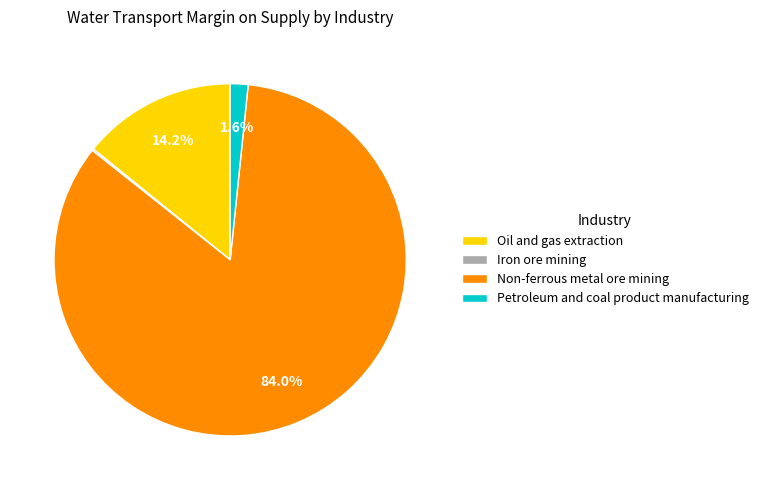

Combined, do Petroleum and coal product manufacturing and Non-ferrous metal ore mining account for over 50%?

Yes